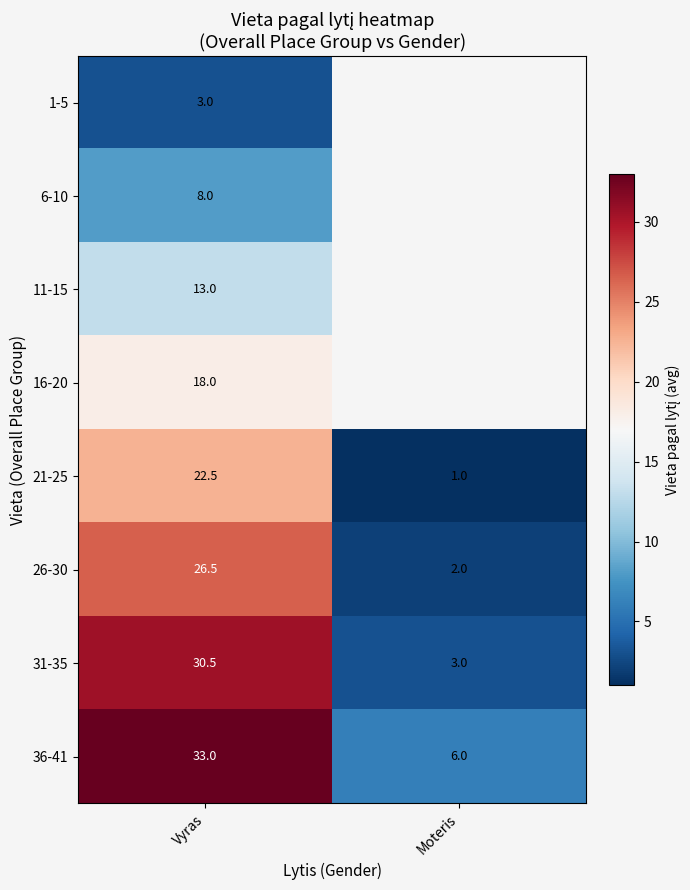

List the labels in order of 36-41 value, smallest first.

Moteris, Vyras